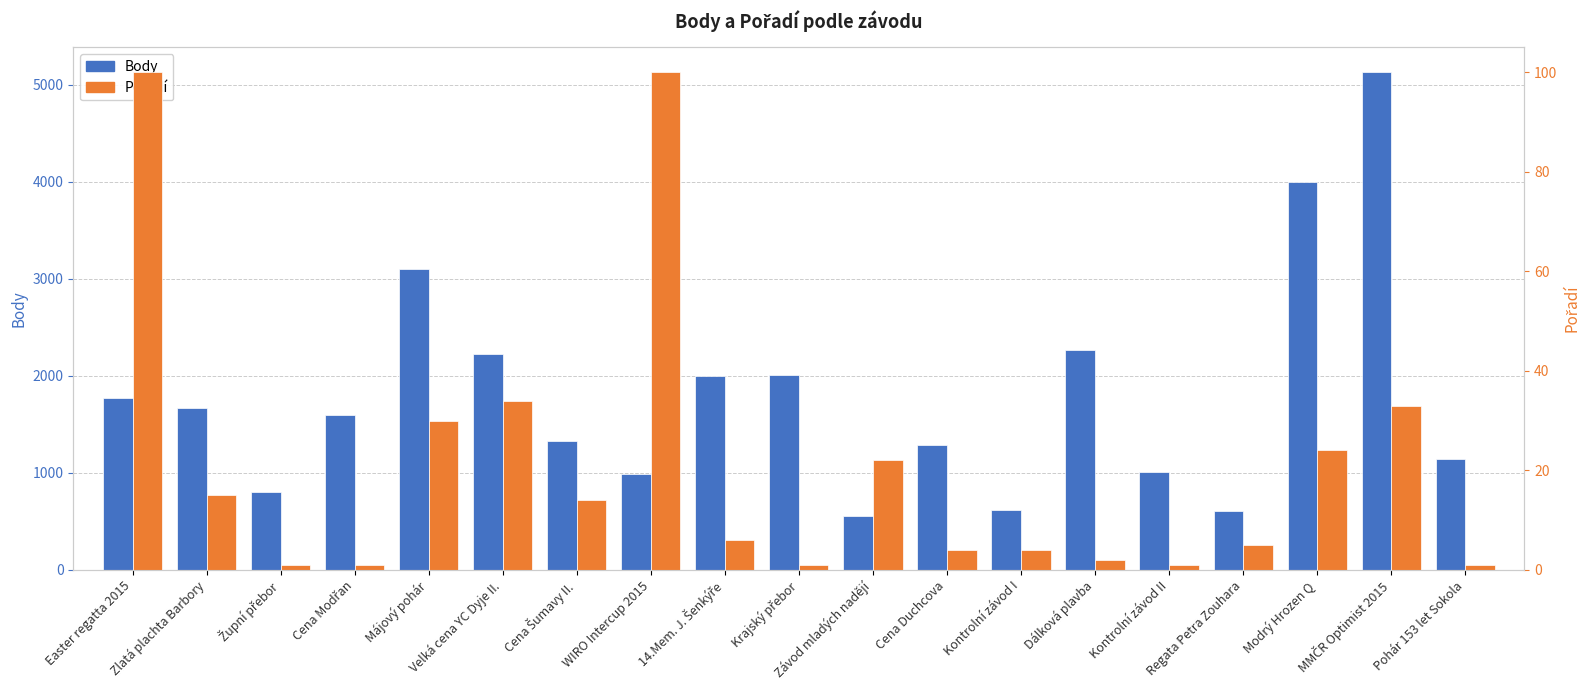

Is it true that Pořadí equals 6 at 14.Mem. J. Šenkýře?

True